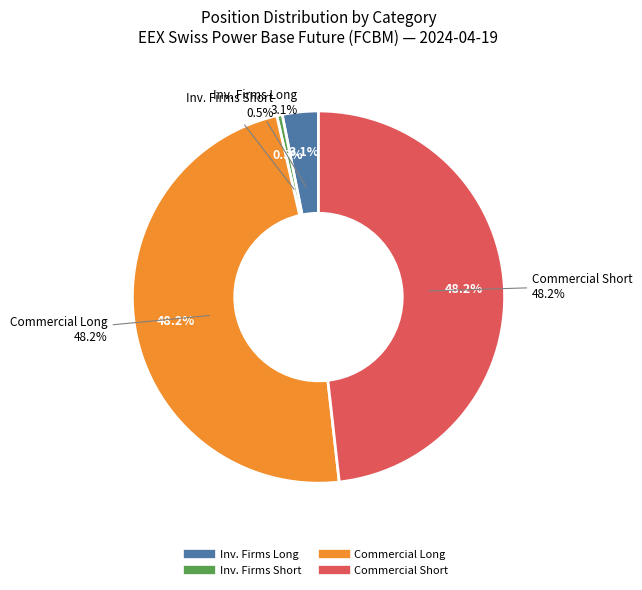

Is there any slice that represents more than half of the pie?

Yes